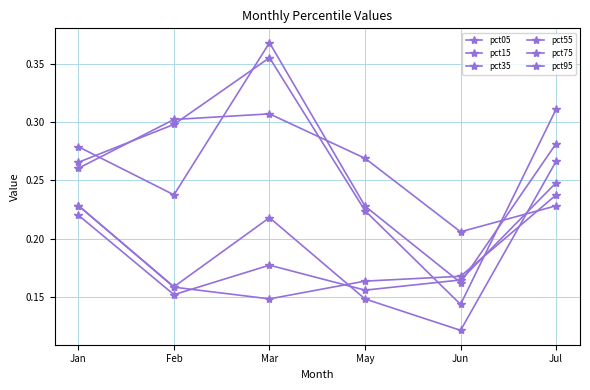

What position from the right is Jan?

6